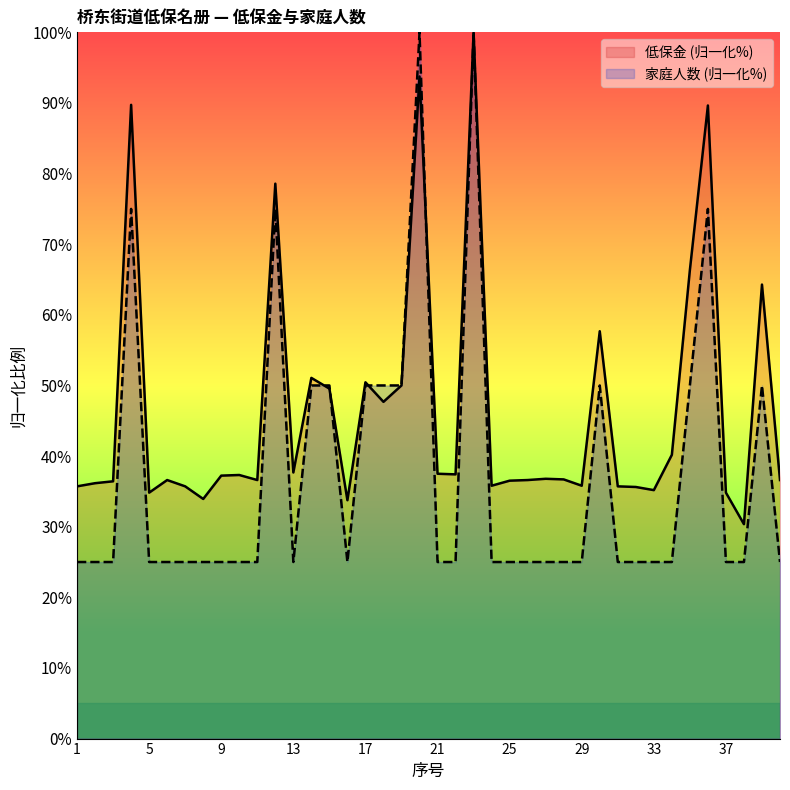

What is the lowest value of the 家庭人数 series?

25.0